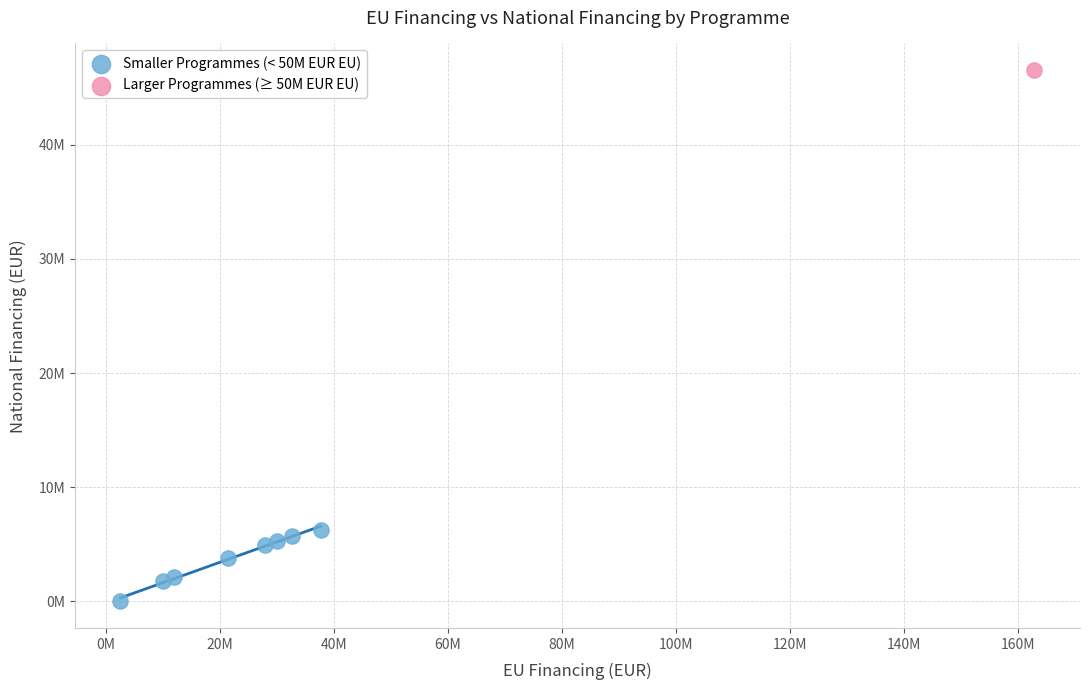

What are all the series names shown in the legend?

Smaller Programmes (< 50M EUR EU), Larger Programmes (≥ 50M EUR EU)